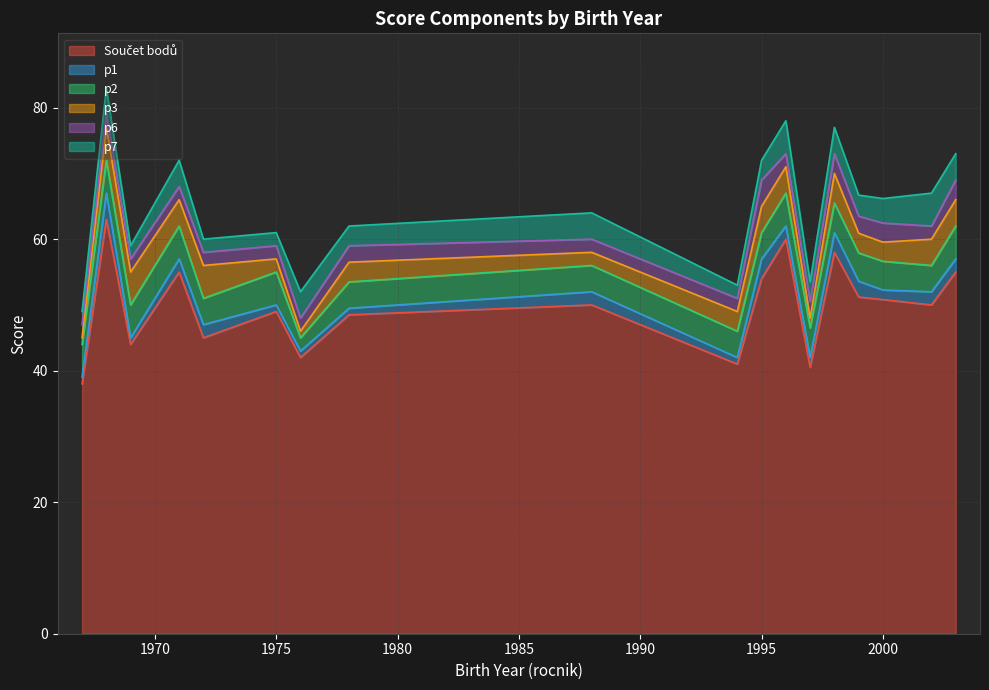

What is the difference between the maximum and minimum values in the p7 series?

3